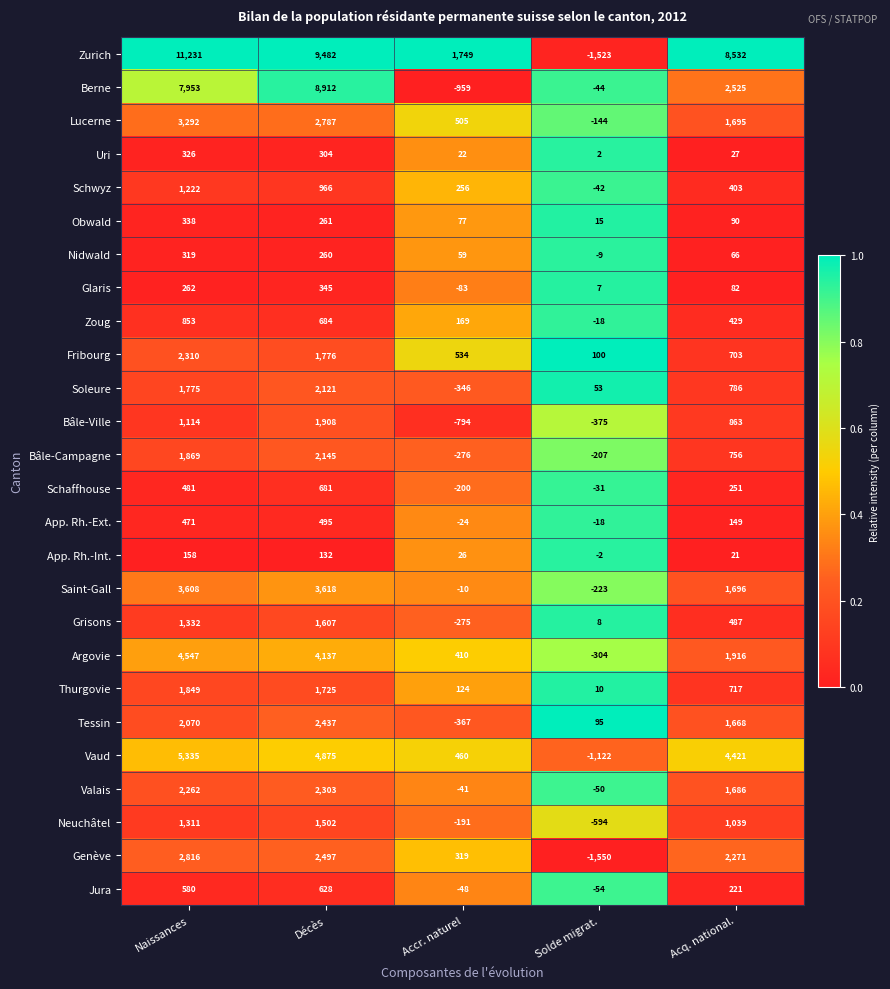

Which category has the highest value across all series?

Naissances